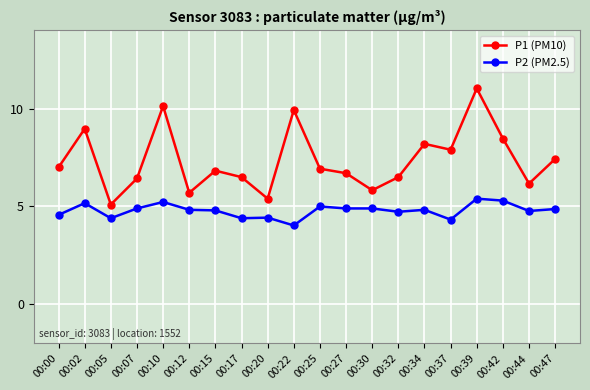

Between 00:37 and 00:39, which series saw the biggest shift?

P1 (PM10)